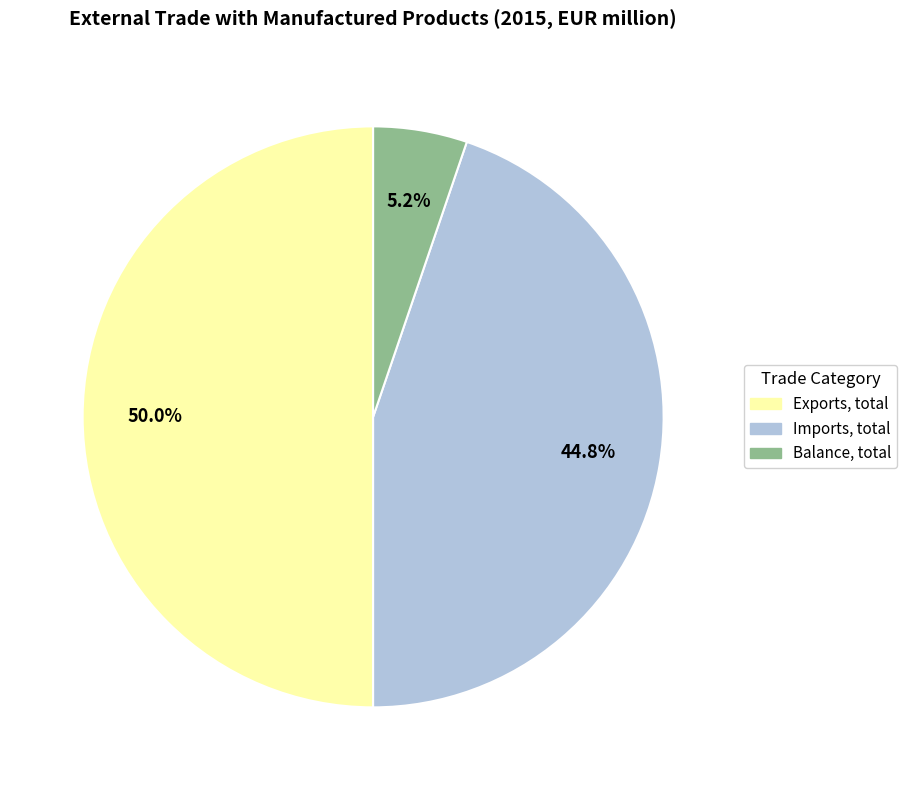

Is Balance, total the majority of the pie?

No